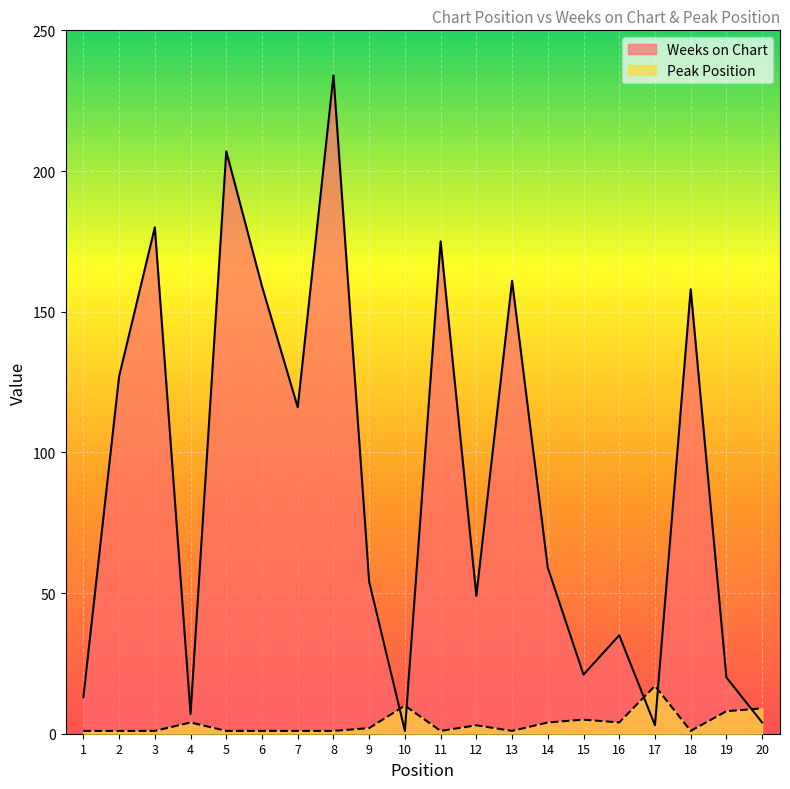

What is the difference between the highest and lowest values at 7?

115